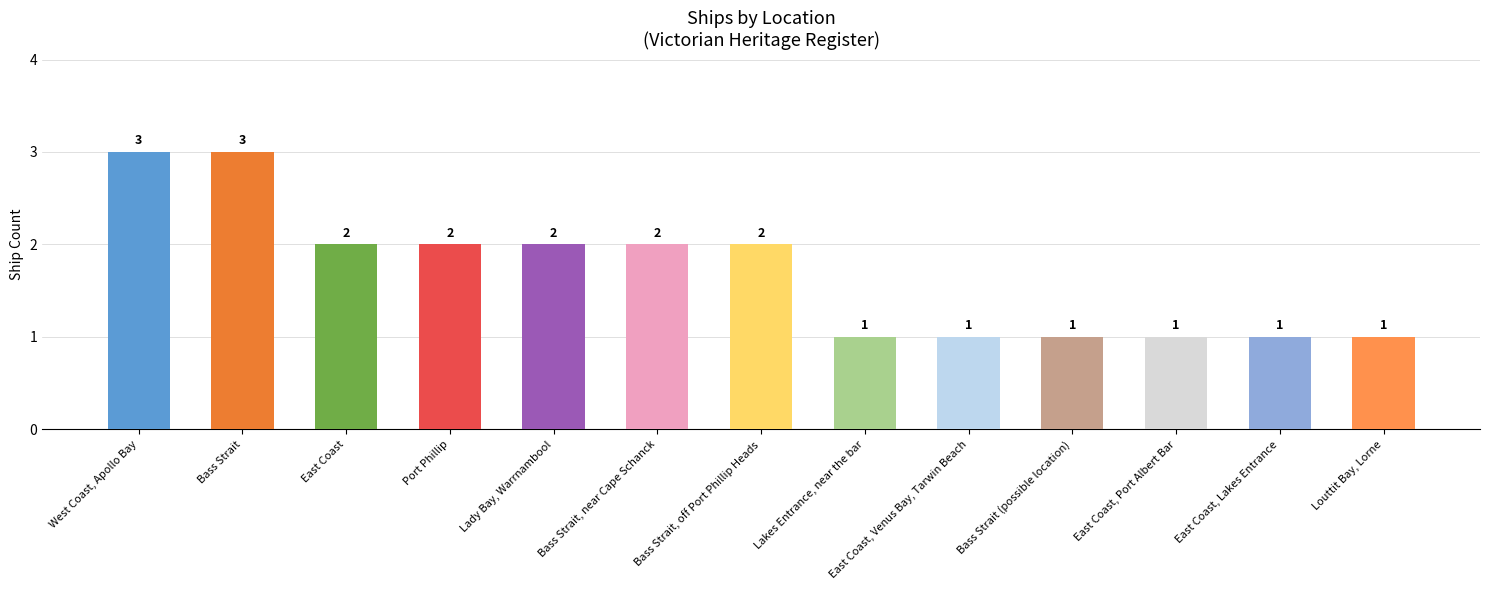

Between Bass Strait and East Coast, which is larger?

Bass Strait